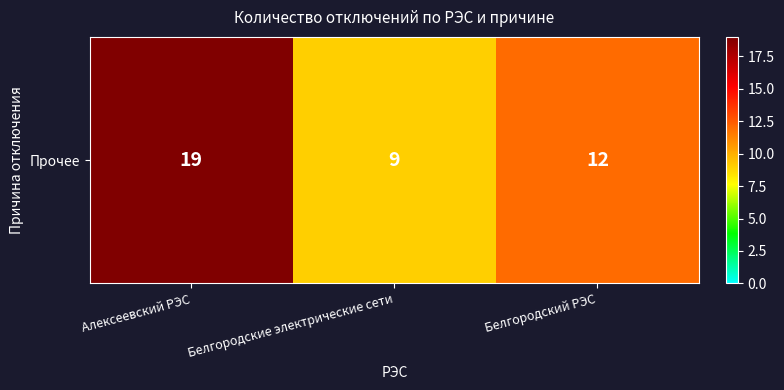

Which label corresponds to the largest value in the chart?

Алексеевский РЭС